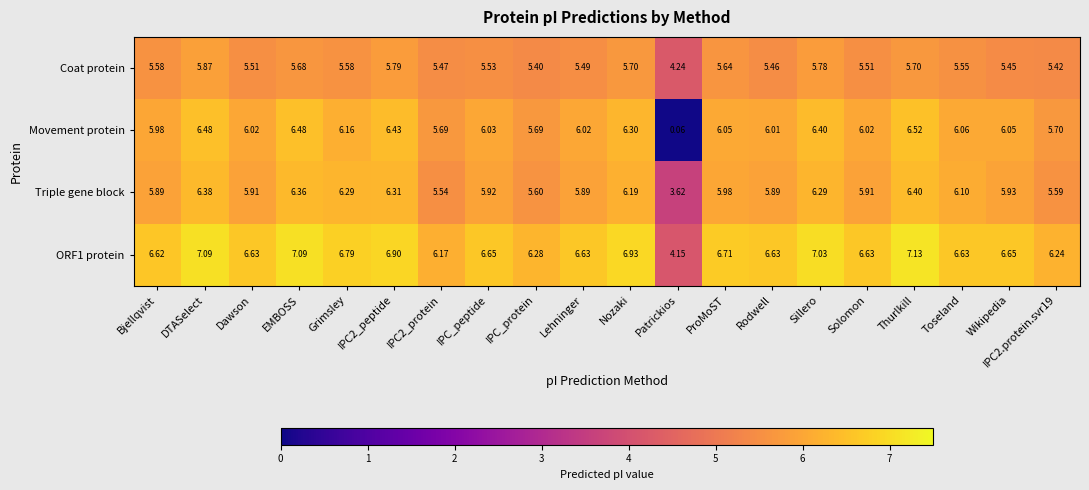

At which label does Movement protein first exceed 6?

DTASelect